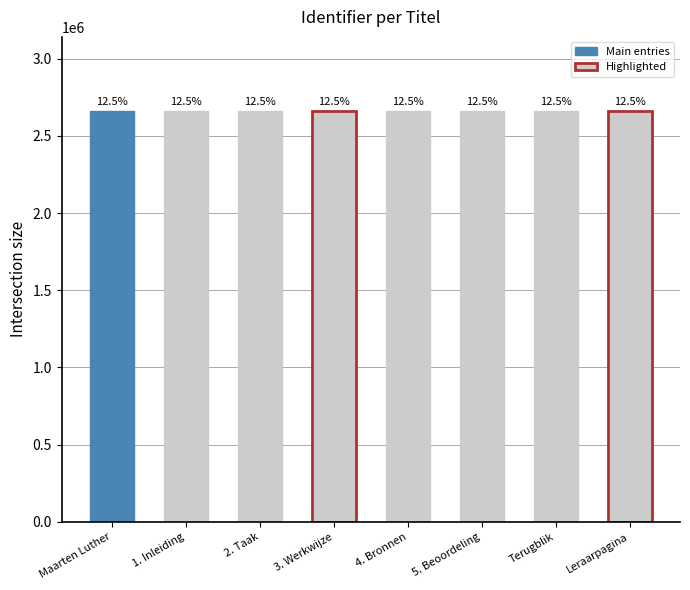

How many bars are there in total?

8